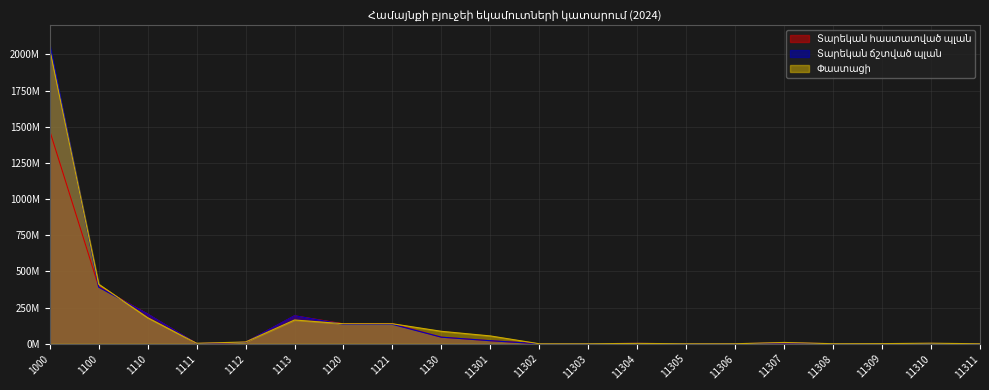

How many values in the Տարեկան ճշտված պլան series are below 5500000?

10